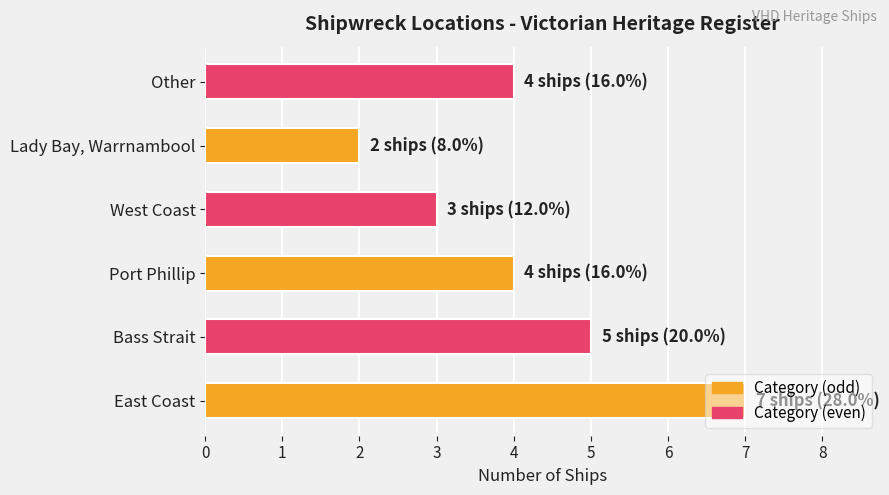

True or false: the data shows 5 at West Coast.

False